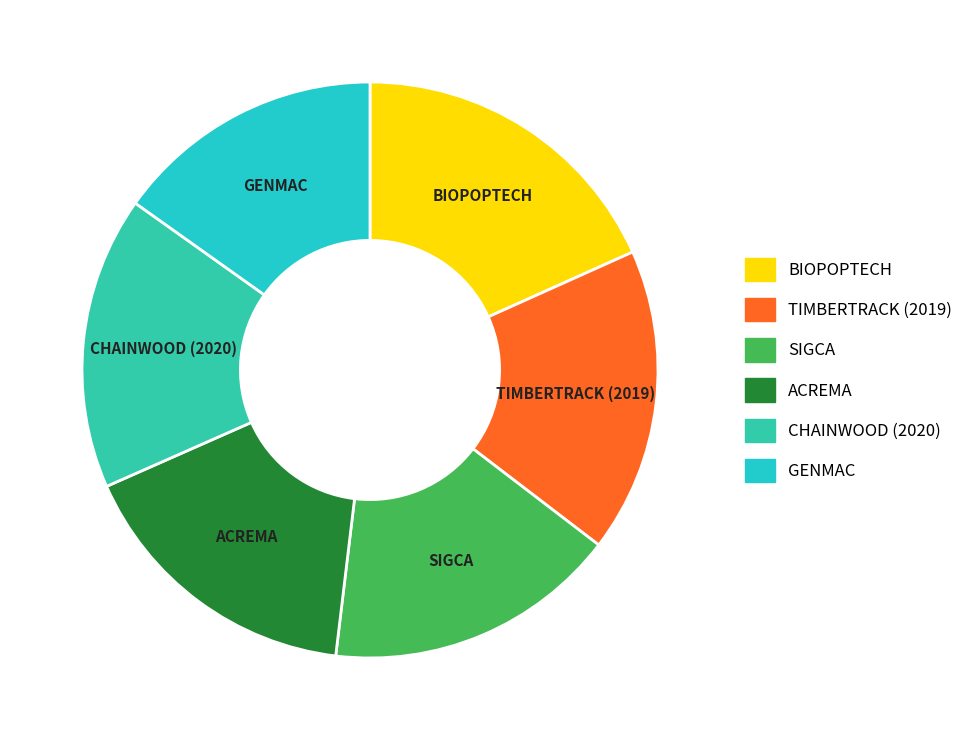

Does CHAINWOOD (2020) account for over 50% of the chart?

No